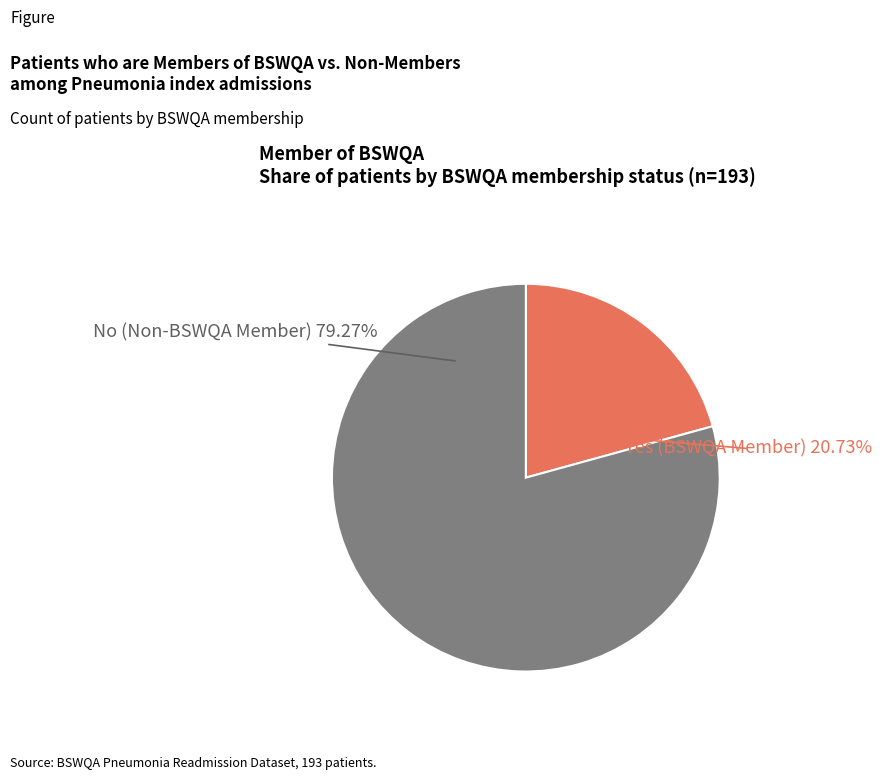

To the nearest percent, what is the combined percentage of Yes and No?

100%